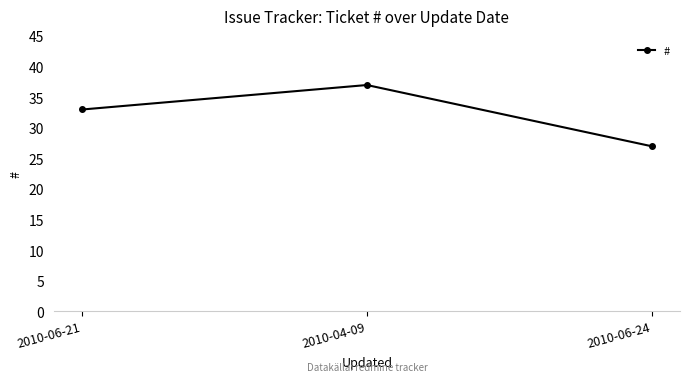

Is it true that the value at 2010-04-09 is 37?

True